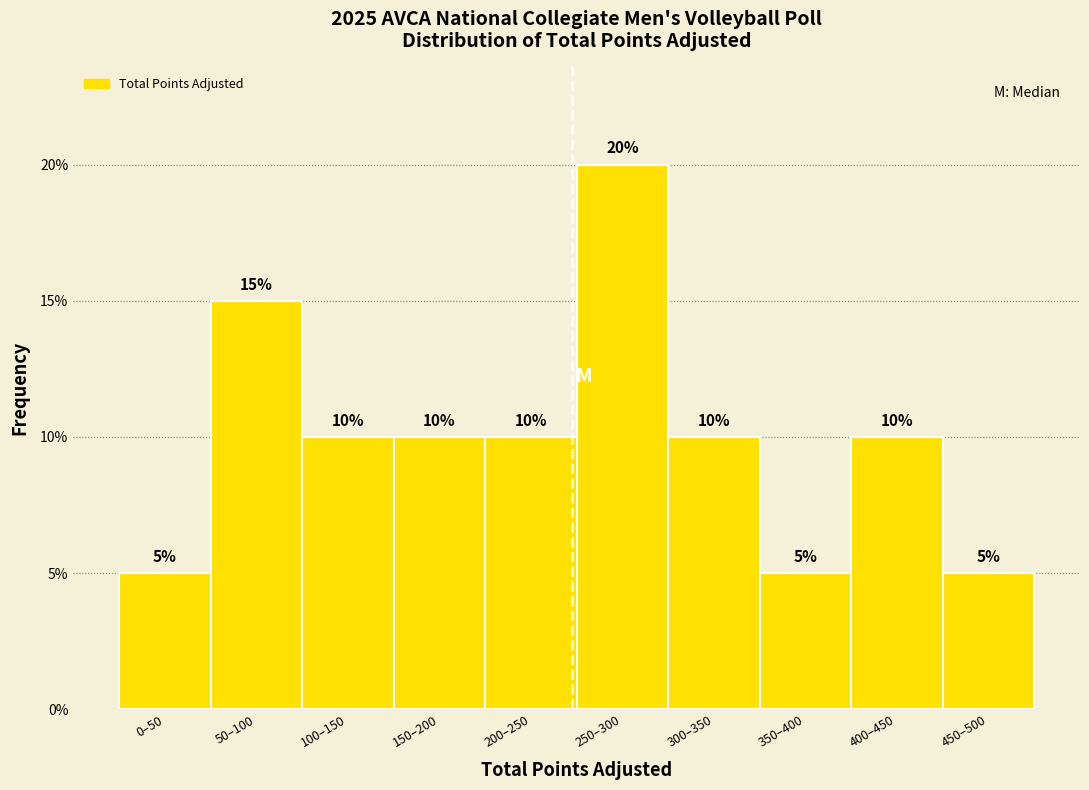

Reading right to left, extract all data points from this chart.

450–500=5	400–450=10	350–400=5	300–350=10	250–300=20	200–250=10	150–200=10	100–150=10	50–100=15	0–50=5